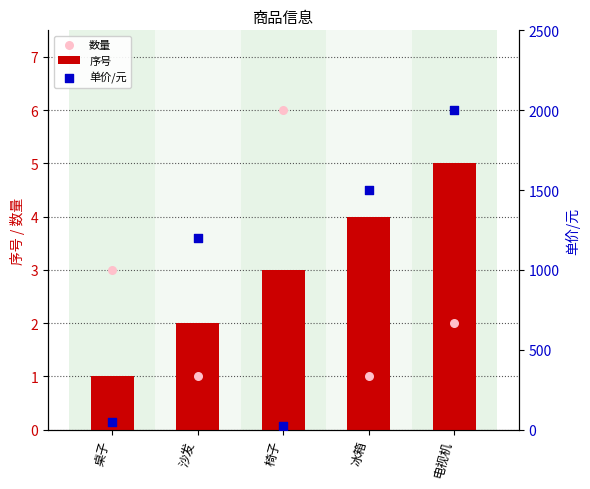

Which series contains the lowest Y value?

序号